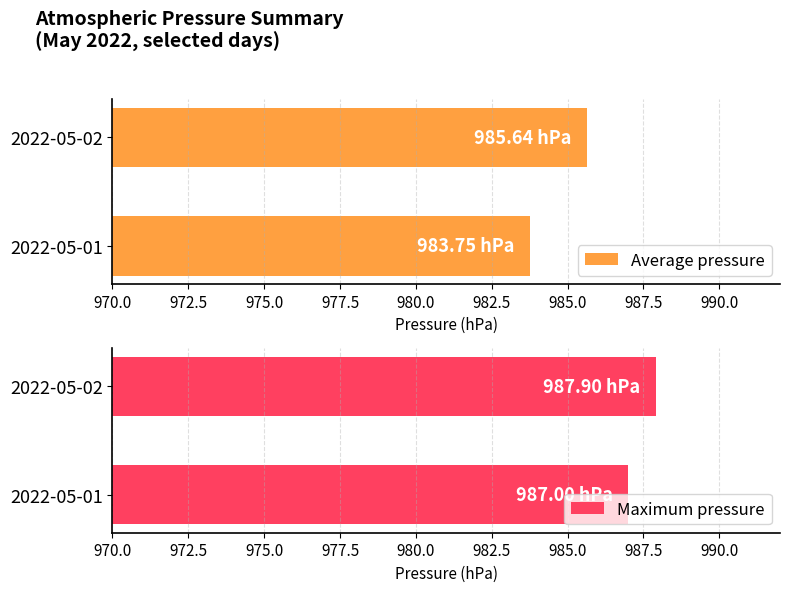

What is the average value of the Average pressure series?

984.7